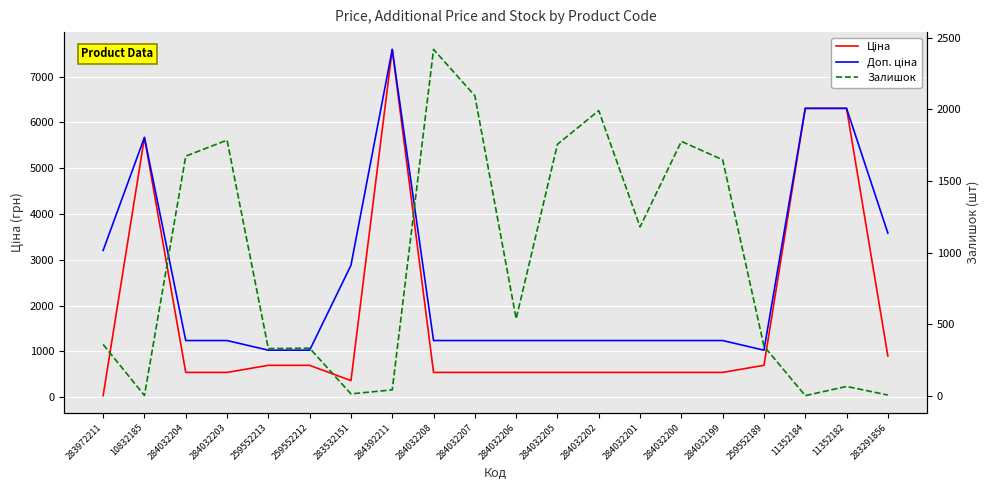

What is the value of the Ціна point at the 11th from the left?

539.0